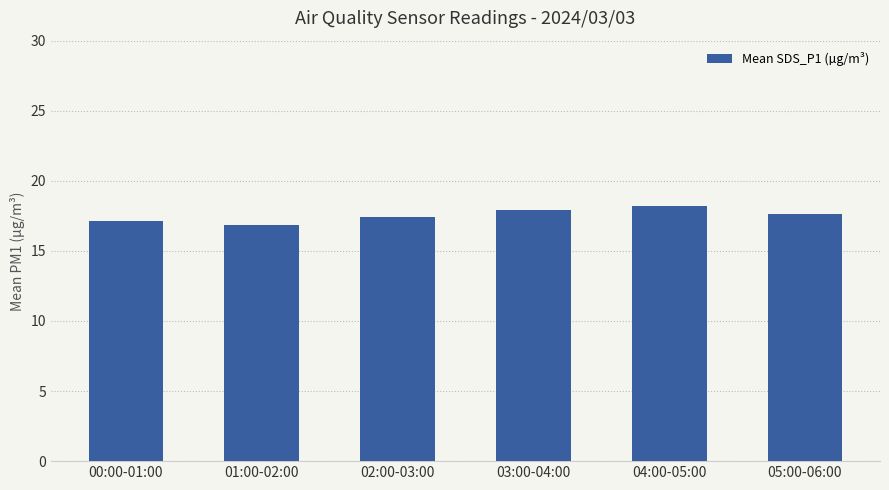

What is the approximate value at 02:00-03:00?

17.4